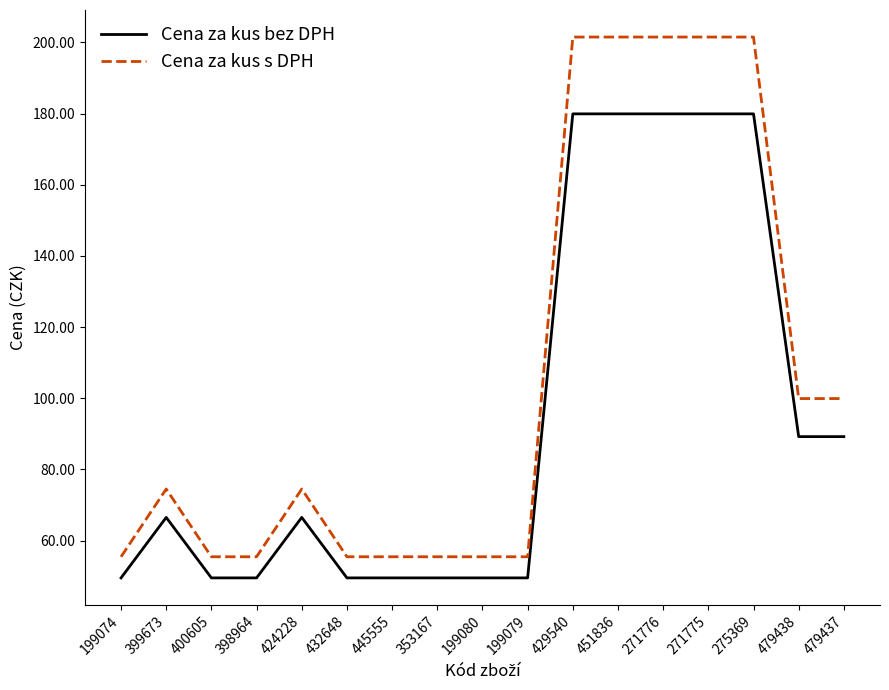

True or false: Cena za kus bez DPH and Cena za kus s DPH cross at least once.

False